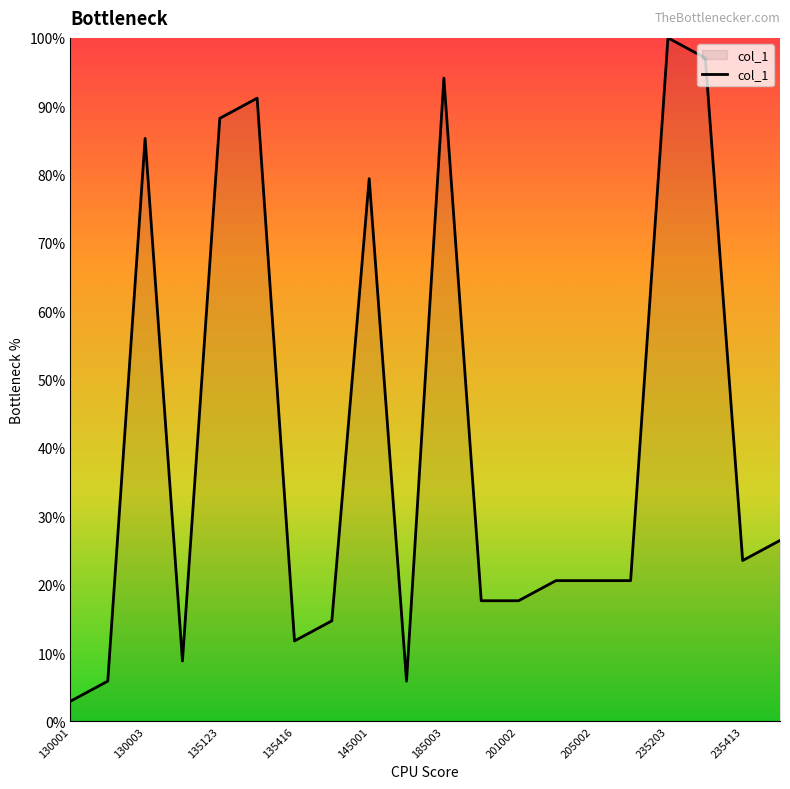

What is the minimum value shown in the chart?

2.9